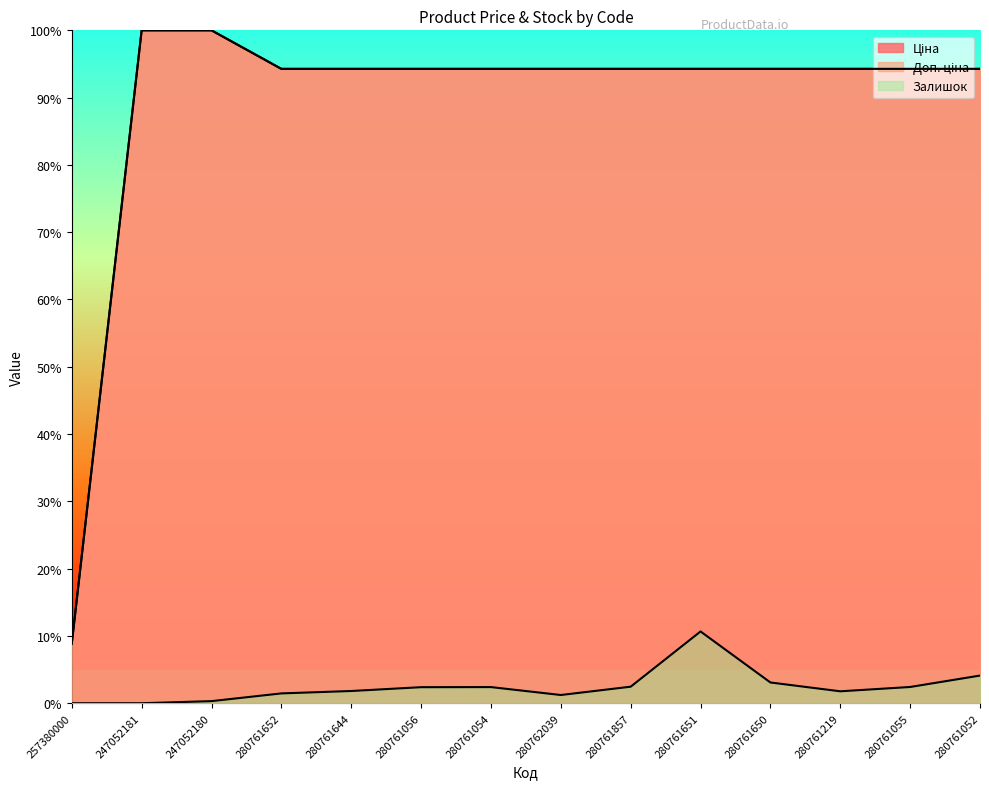

At which category is the sum across all series the highest?

247052180